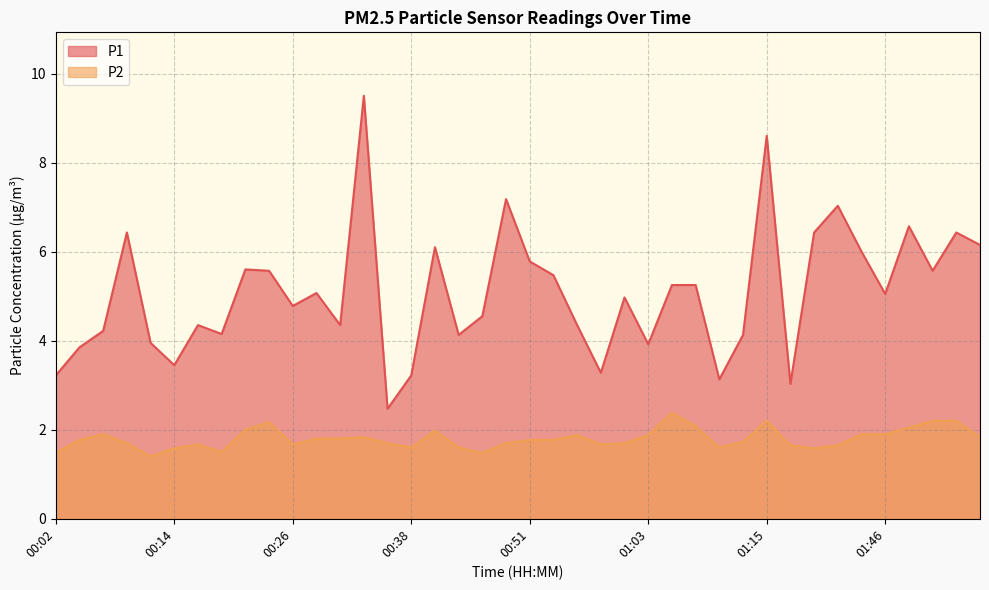

What is the sum of all P1 values?

202.5